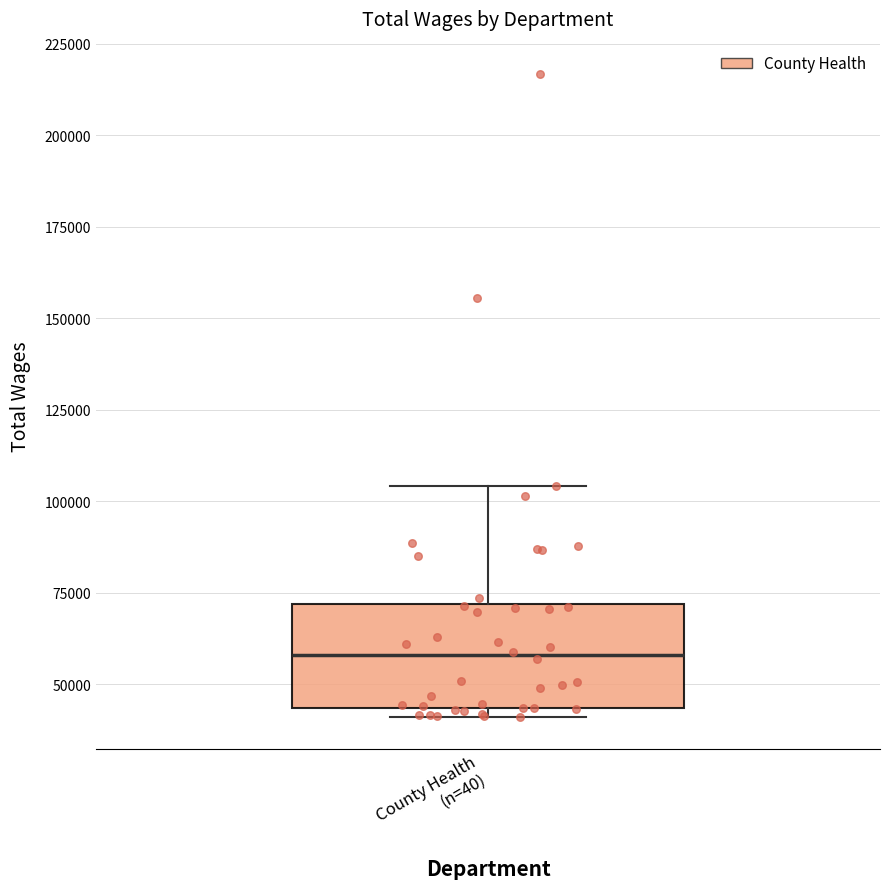

Where is the lower edge of the box for County Health (n=40) on the y-axis? The values are not printed on the chart, so give them approximately, as read against the axis.

45000